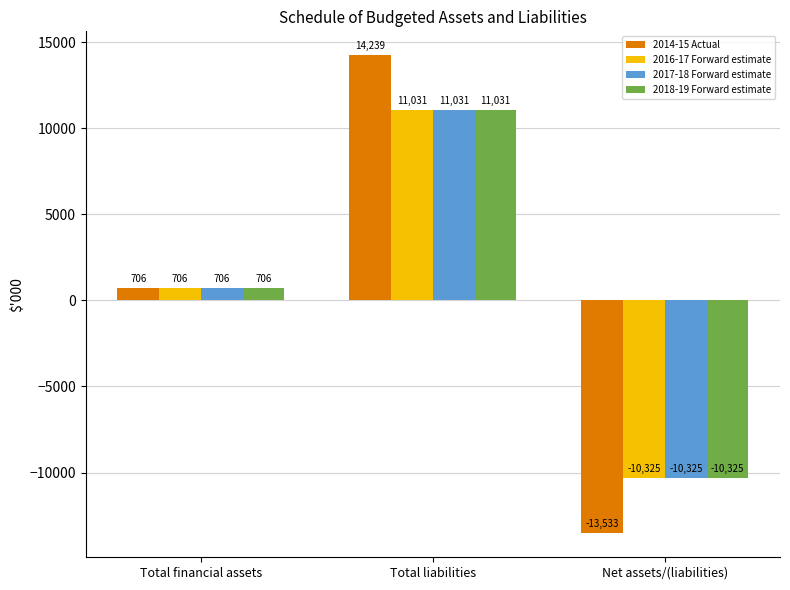

Rank the categories by 2014-15 Actual value from highest to lowest.

Total liabilities, Total financial assets, Net assets/(liabilities)